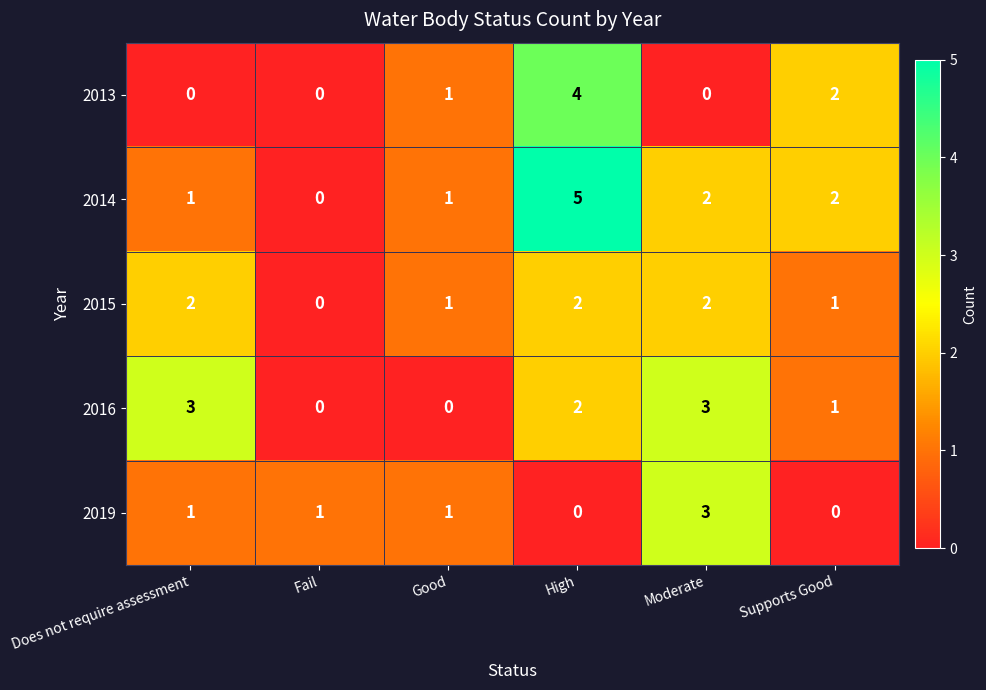

At which category is the sum across all series the highest?

High